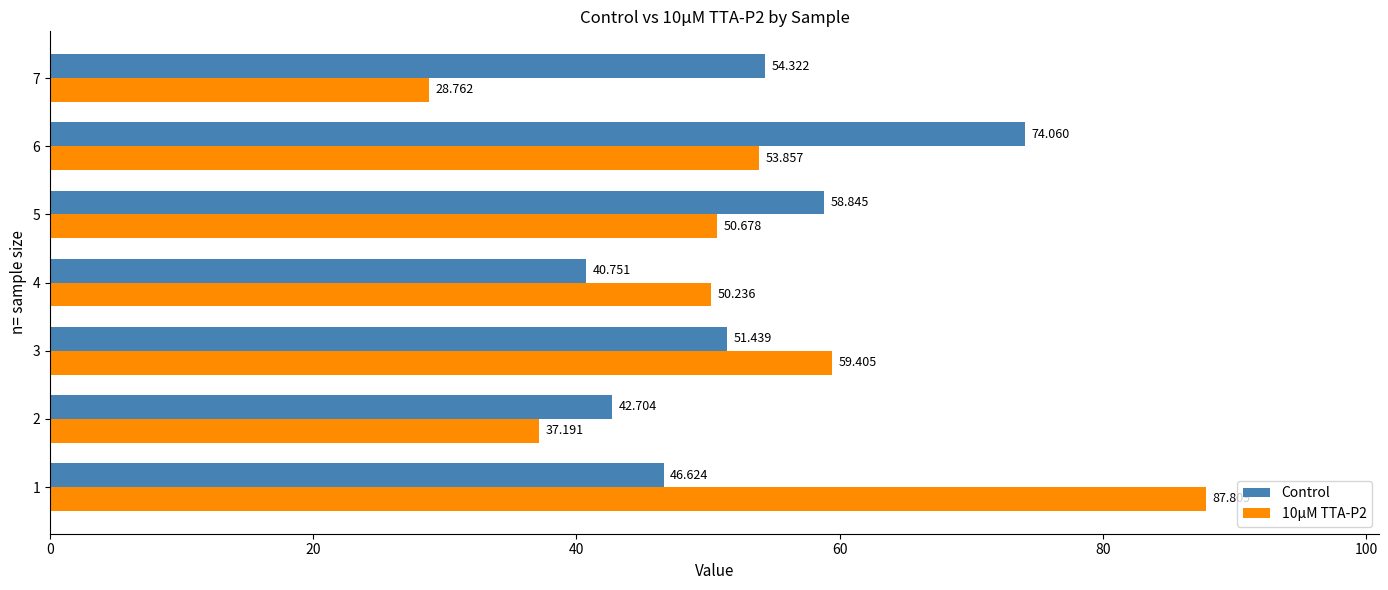

Is the value of 10µM TTA-P2 at 2 greater than the value of Control at 4?

No